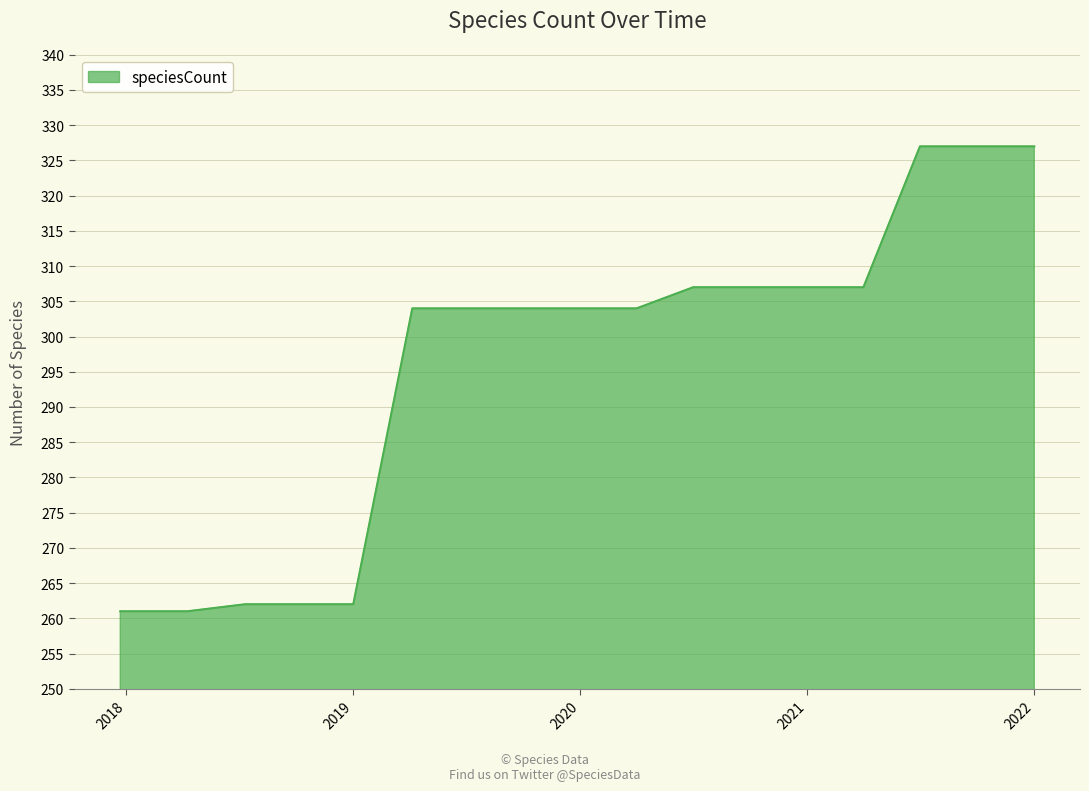

What is the maximum value shown in the chart?

327